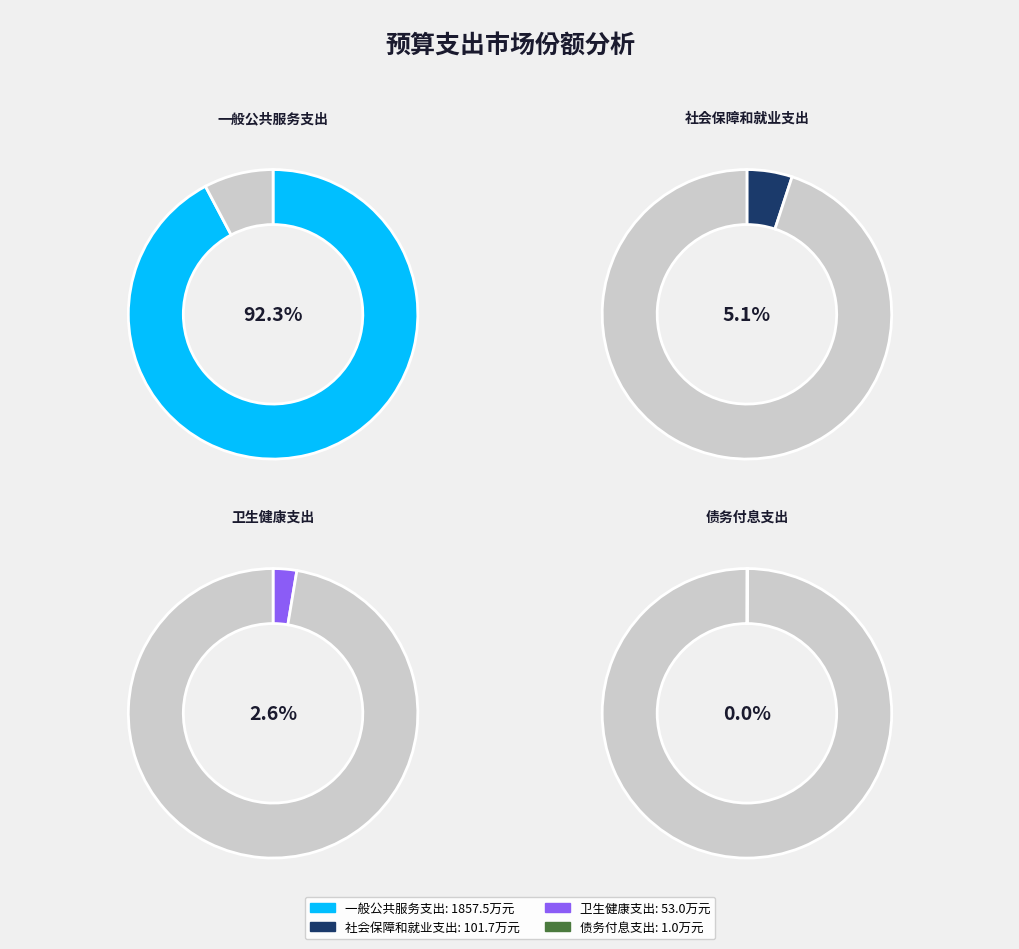

Which slice is the smallest?

债务付息支出